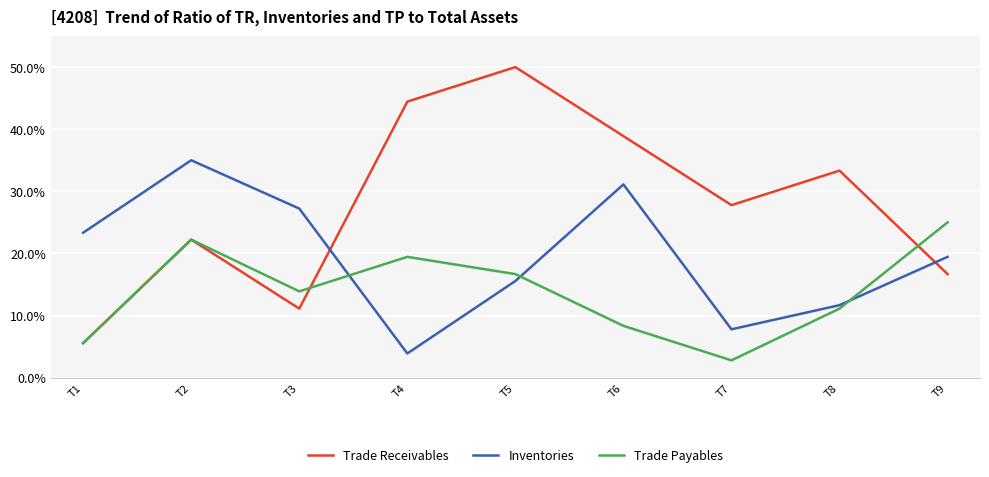

True or false: Inventories and Trade Receivables intersect in this chart.

True